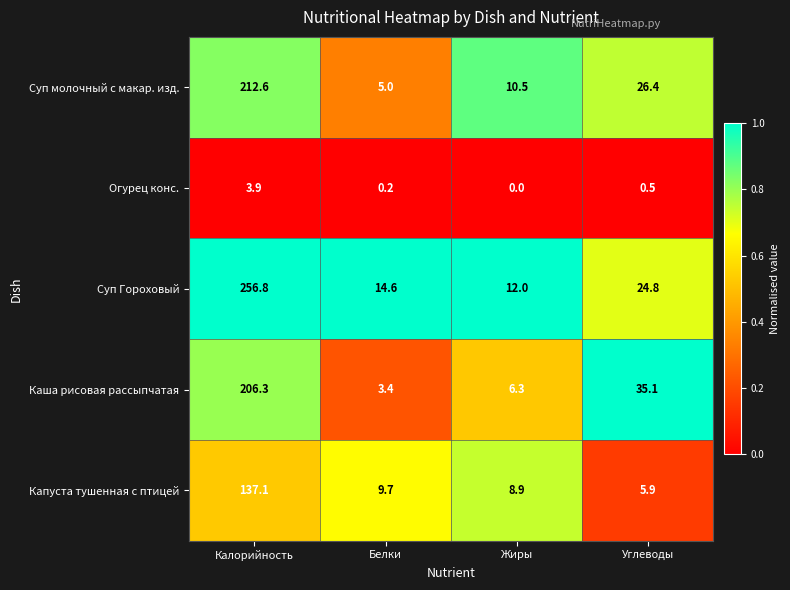

What is the difference between the second highest and minimum values in the Огурец конс. series?

0.5